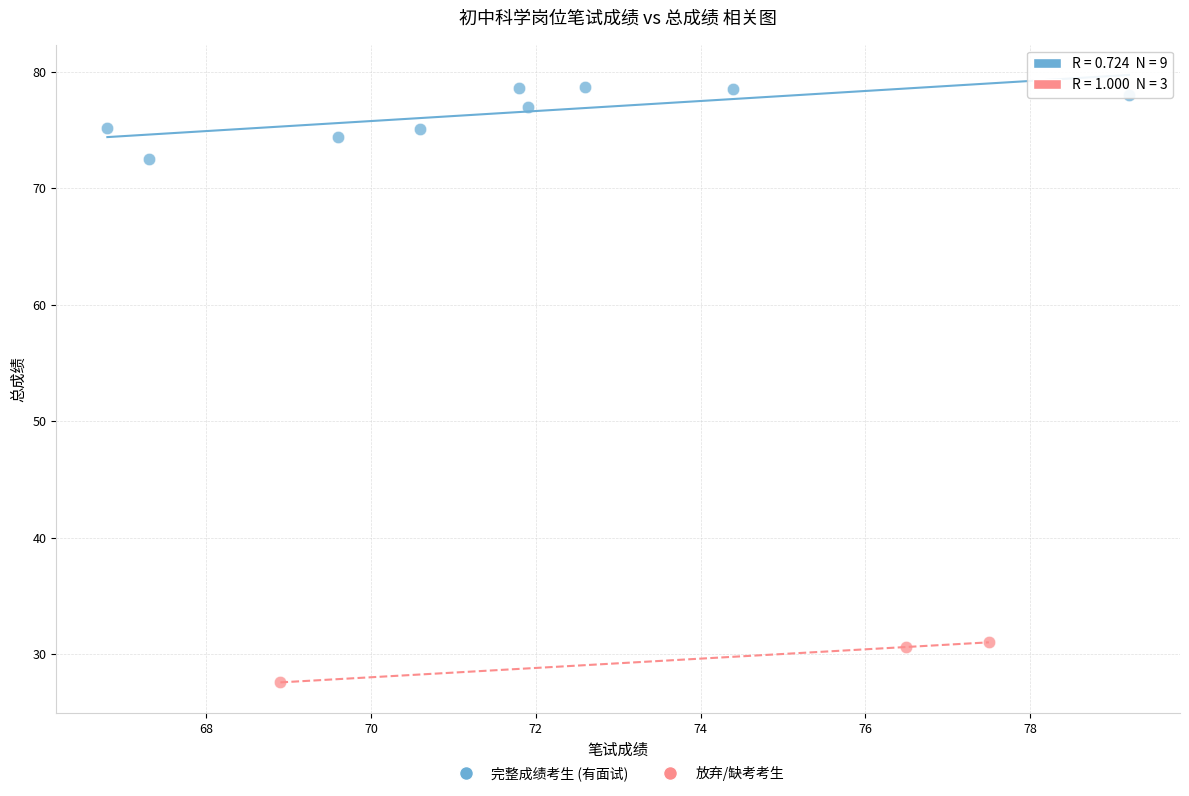

Which series reaches the maximum Y coordinate?

完整成绩考生 (有面试)